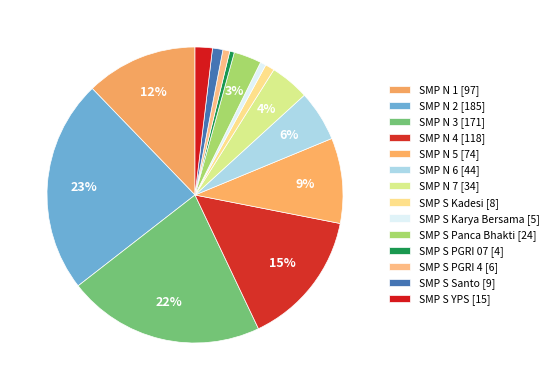

Count the number of slices in the pie.

14